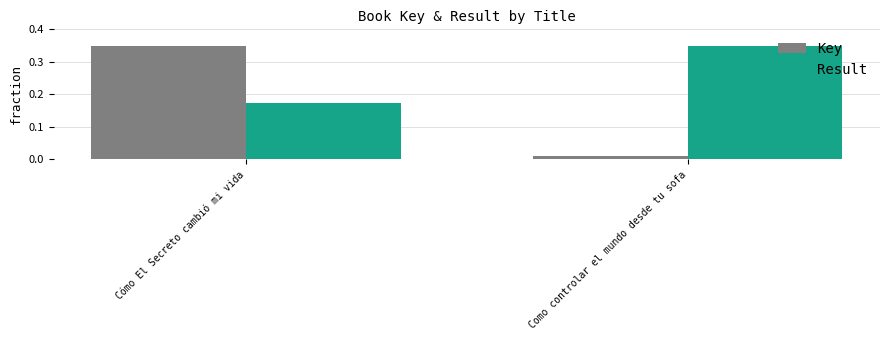

Which category has the lowest value in the Result series?

Cómo El Secreto cambió mi vida